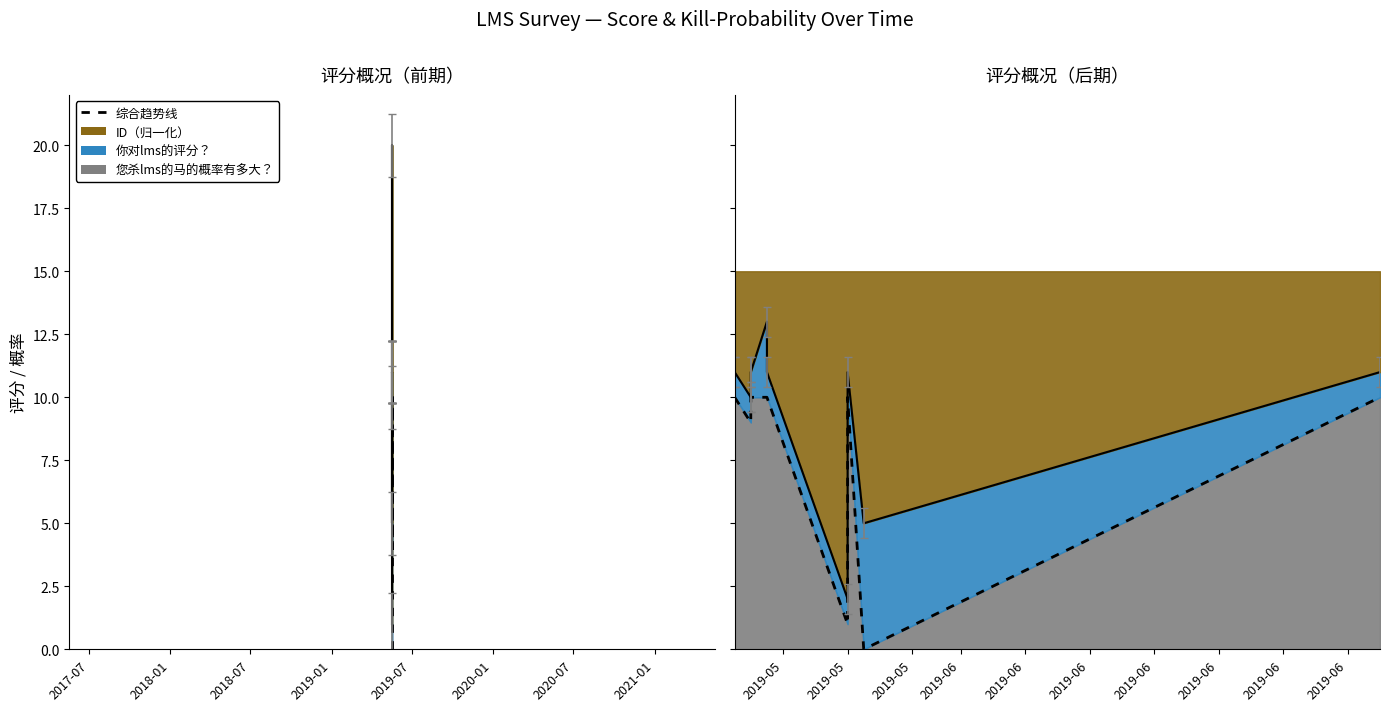

At which label is the value closest to 5?

2018-07